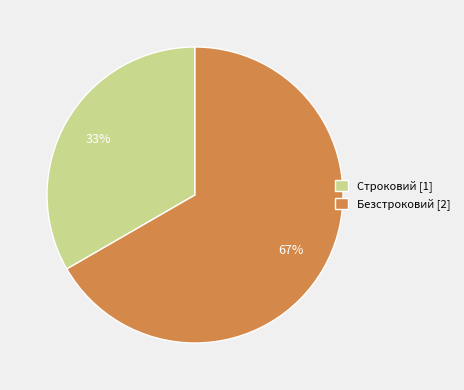

Which slice represents more than half of the pie?

Безстроковий